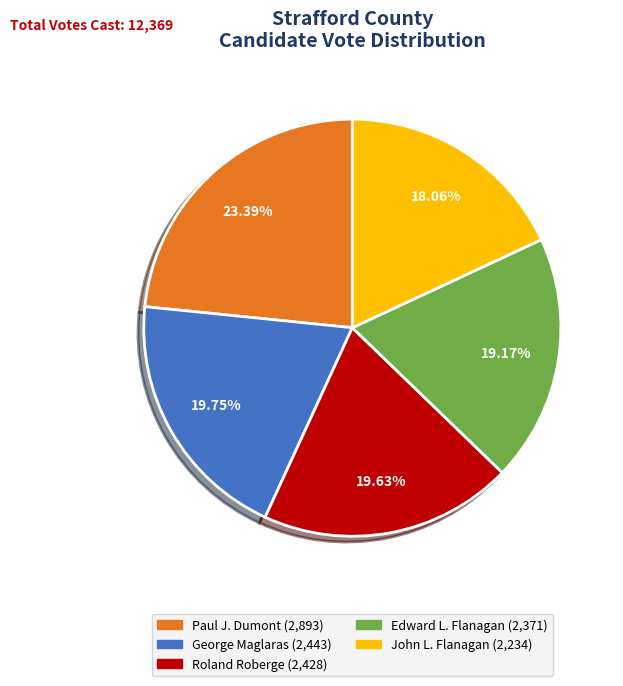

Combined, do John L. Flanagan and Paul J. Dumont account for over 50%?

No